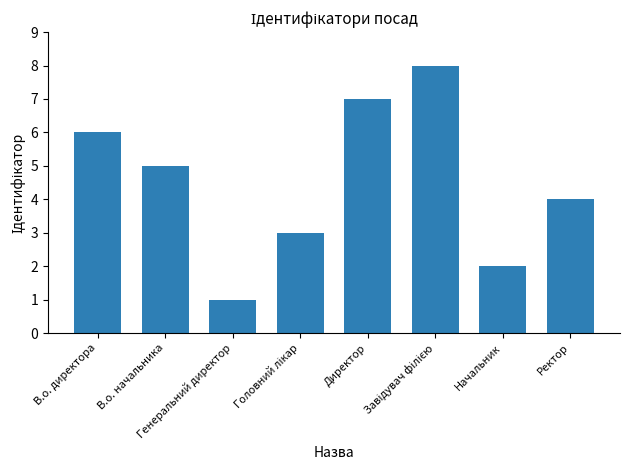

Does the chart contain any negative values?

No